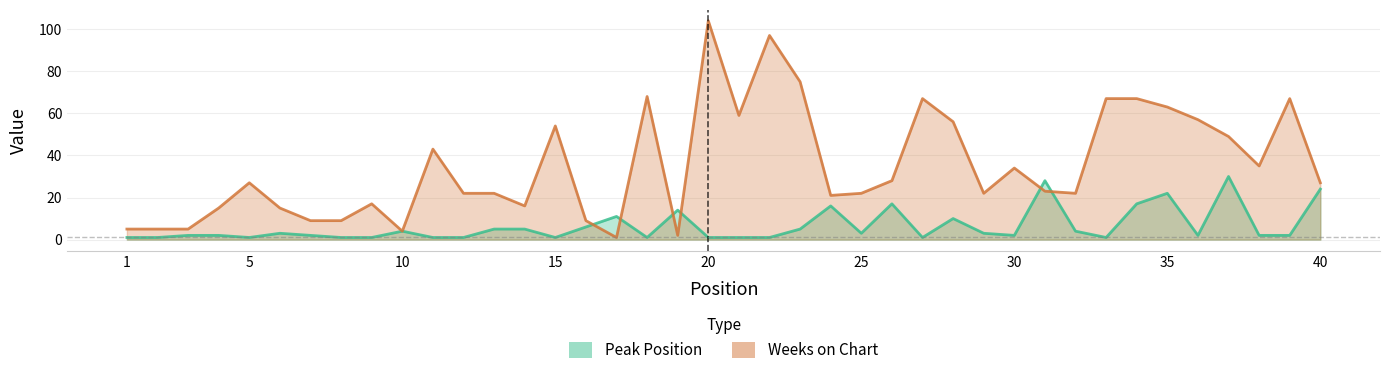

The value of Peak Position at 17 is 6. True or false?

False